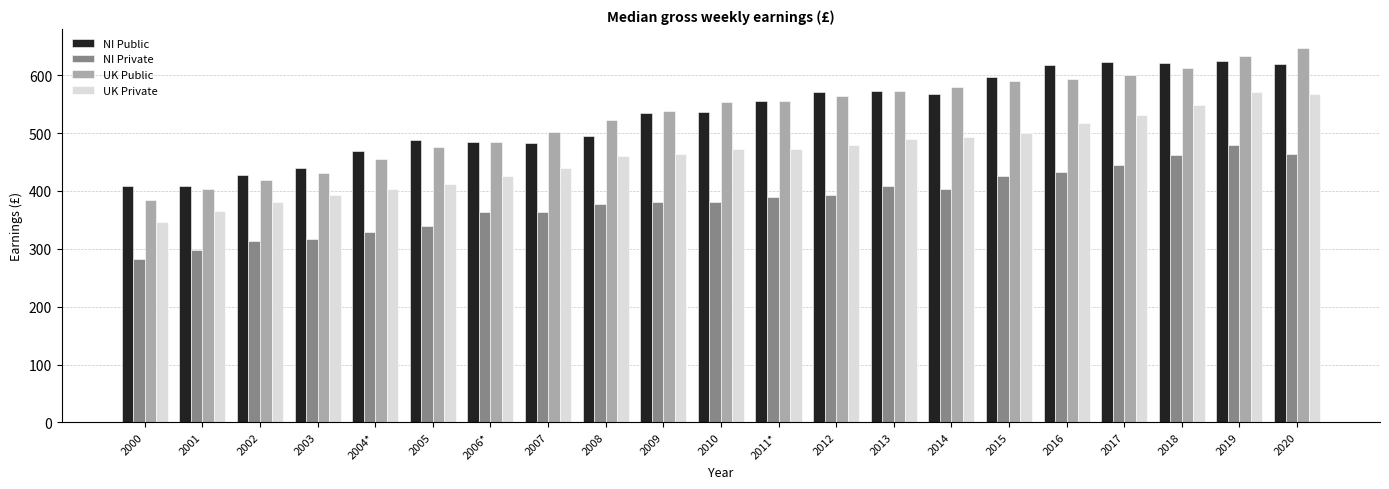

What is the label of the 20th bar from the right?

2001